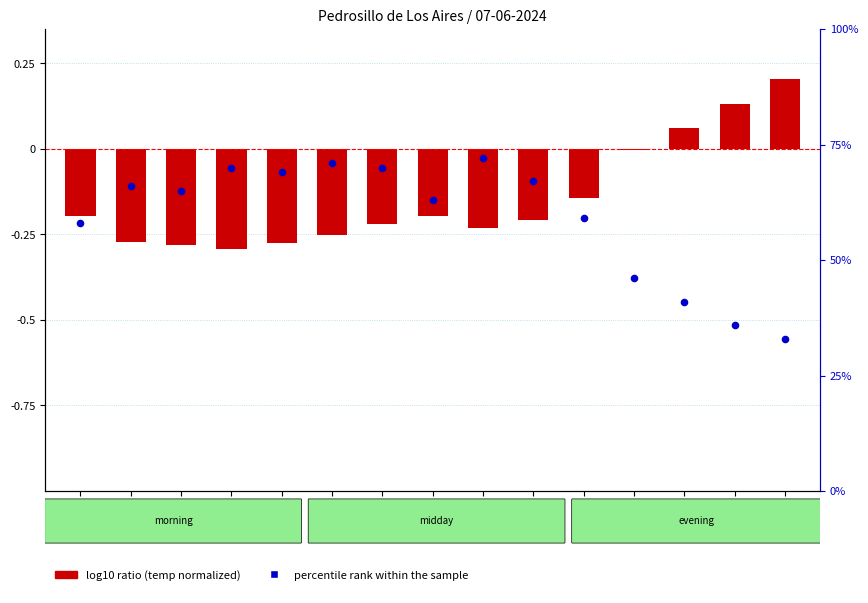

Which series has the largest total across all categories?

percentile rank within the sample